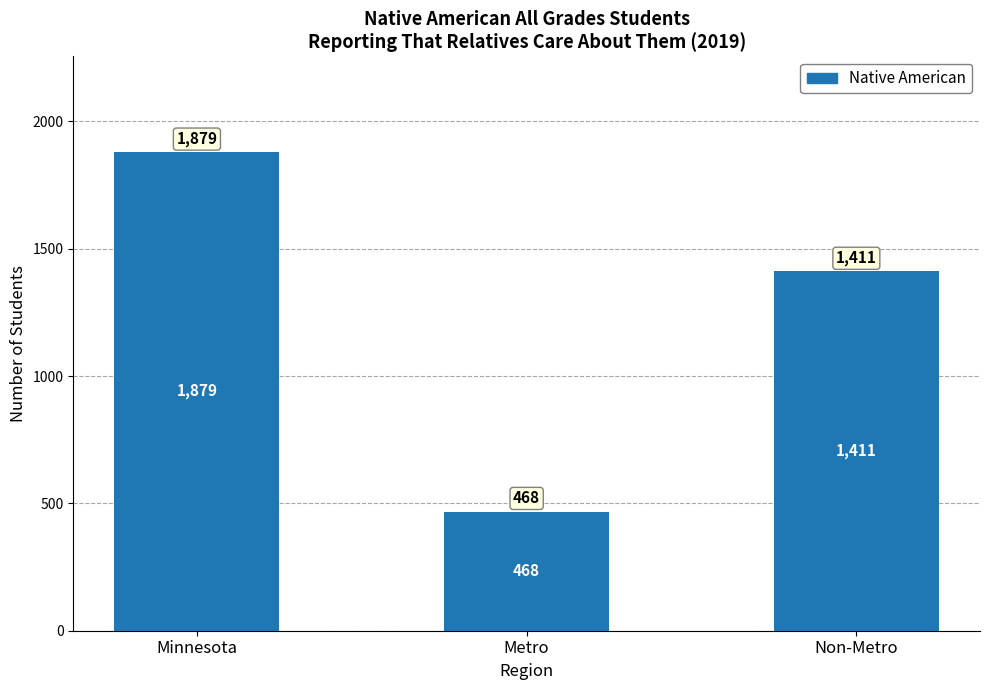

The chart shows a value of 2516 at Minnesota. True or false?

False